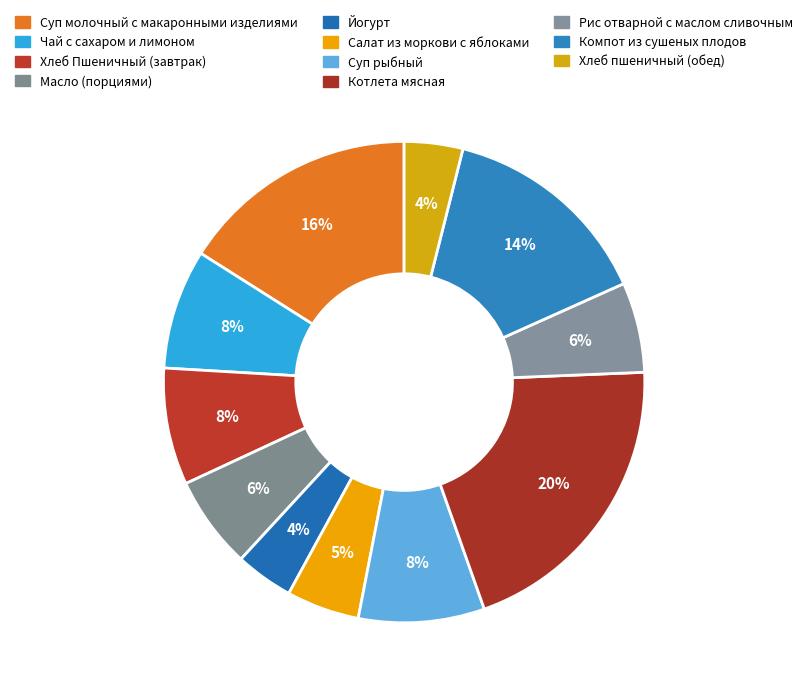

Between Компот из сушеных плодов and Хлеб пшеничный (обед), which is larger?

Компот из сушеных плодов